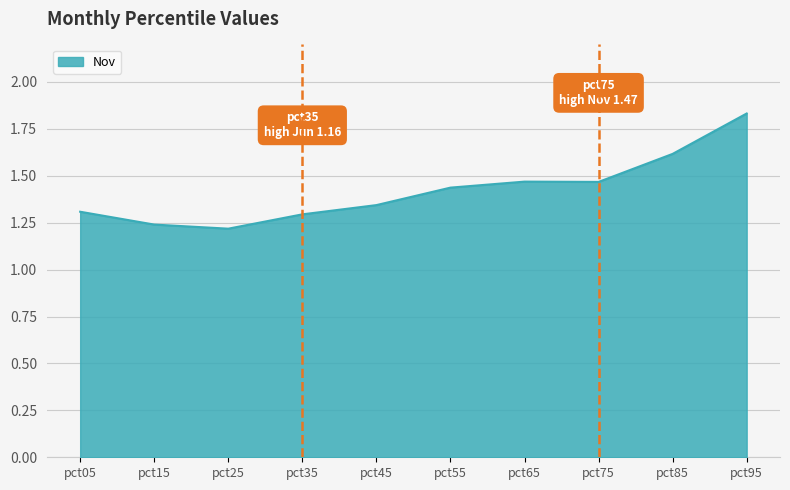

Which label corresponds to the largest value in the chart?

pct95